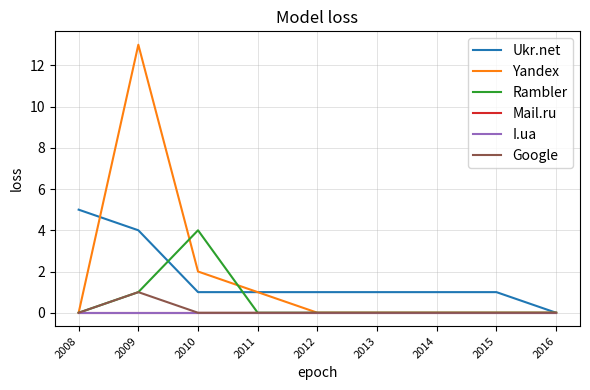

Does the chart have visible grid lines?

Yes